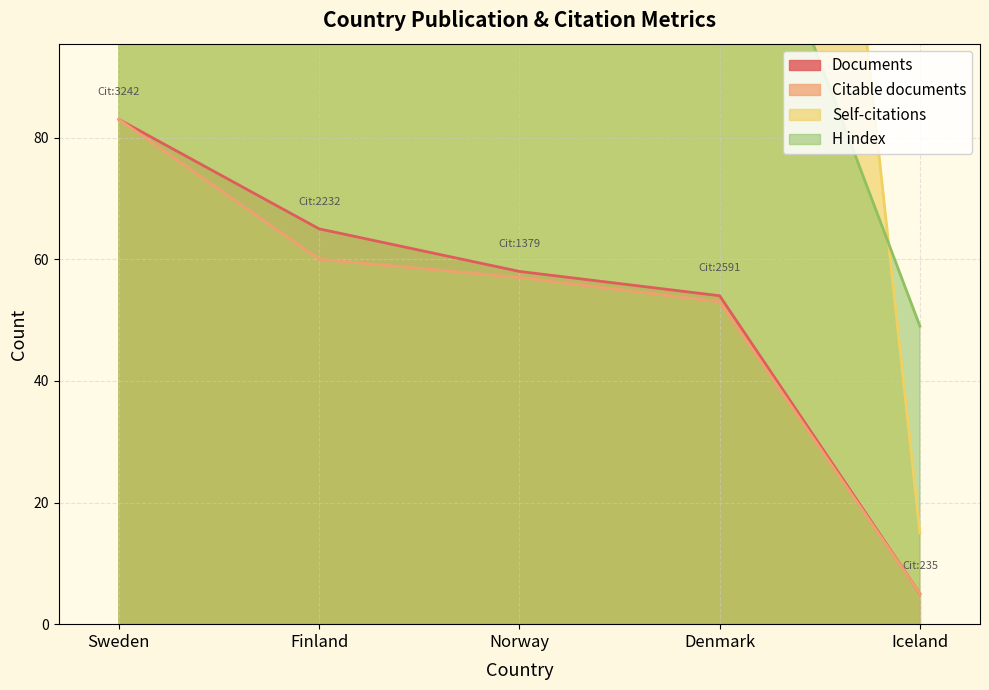

Reading left to right, what are all the values shown in this chart?

Documents: 83	65	58	54	5
Citable documents: 83	60	57	53	5
Self-citations: 550	312	337	319	15
H index: 141	116	119	136	49